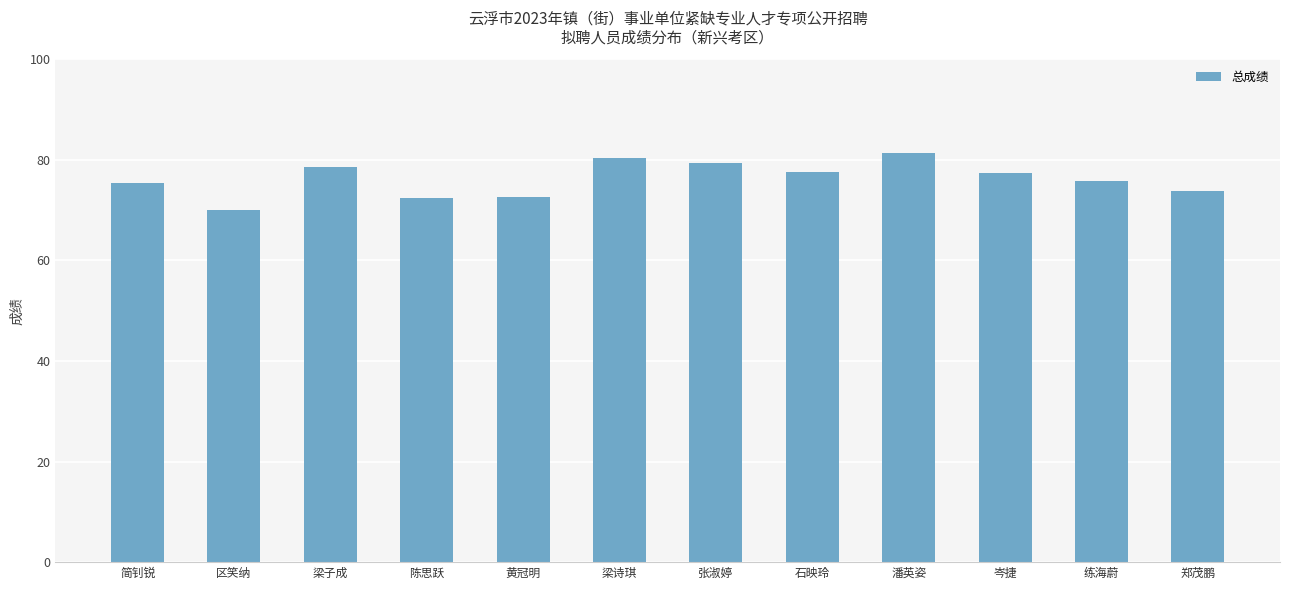

Which label corresponds to the largest value in the chart?

潘英姿